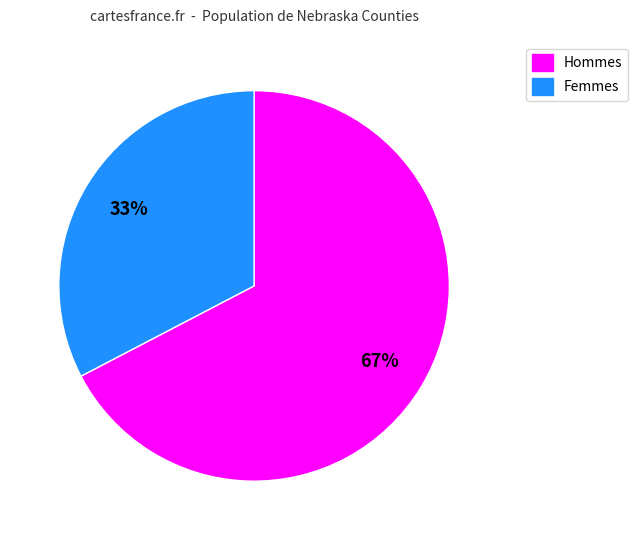

To the nearest percent, what is the average slice percentage?

50%